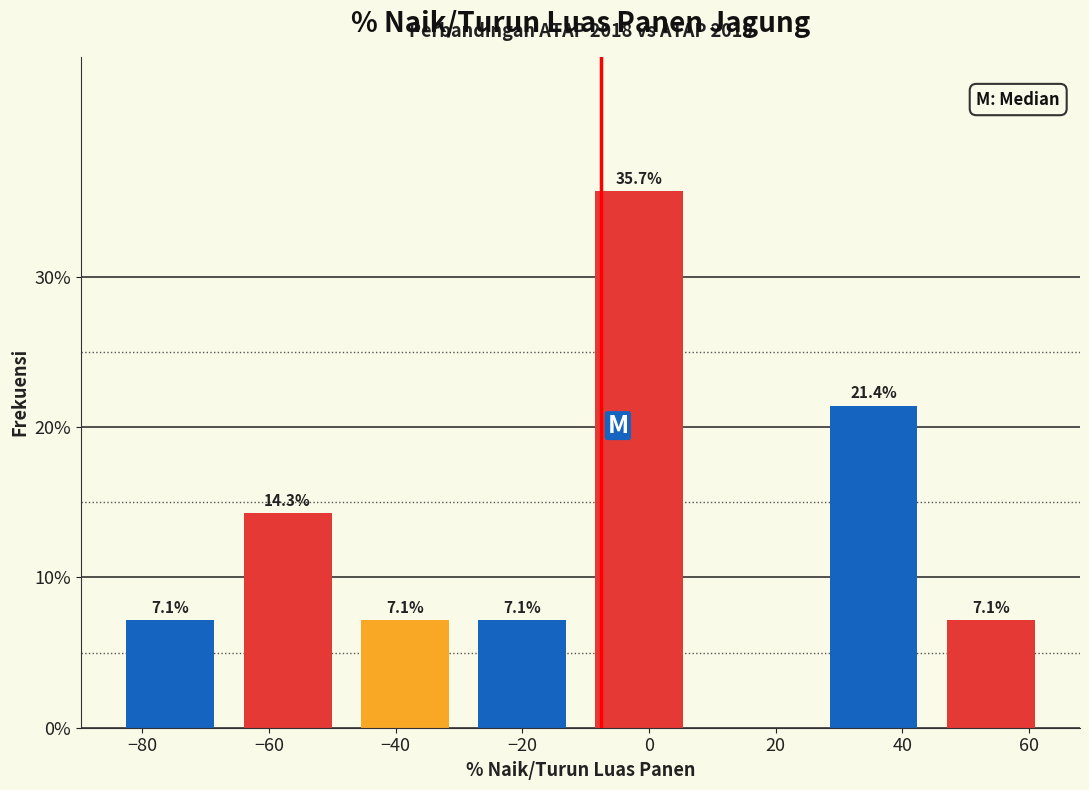

Over which range of the x-axis is the bar tallest?

-10 to 8